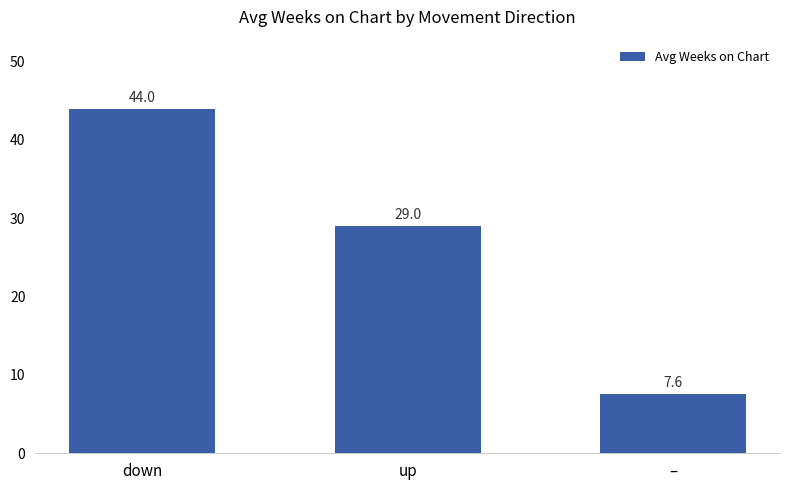

What is the maximum value shown in the chart?

44.0